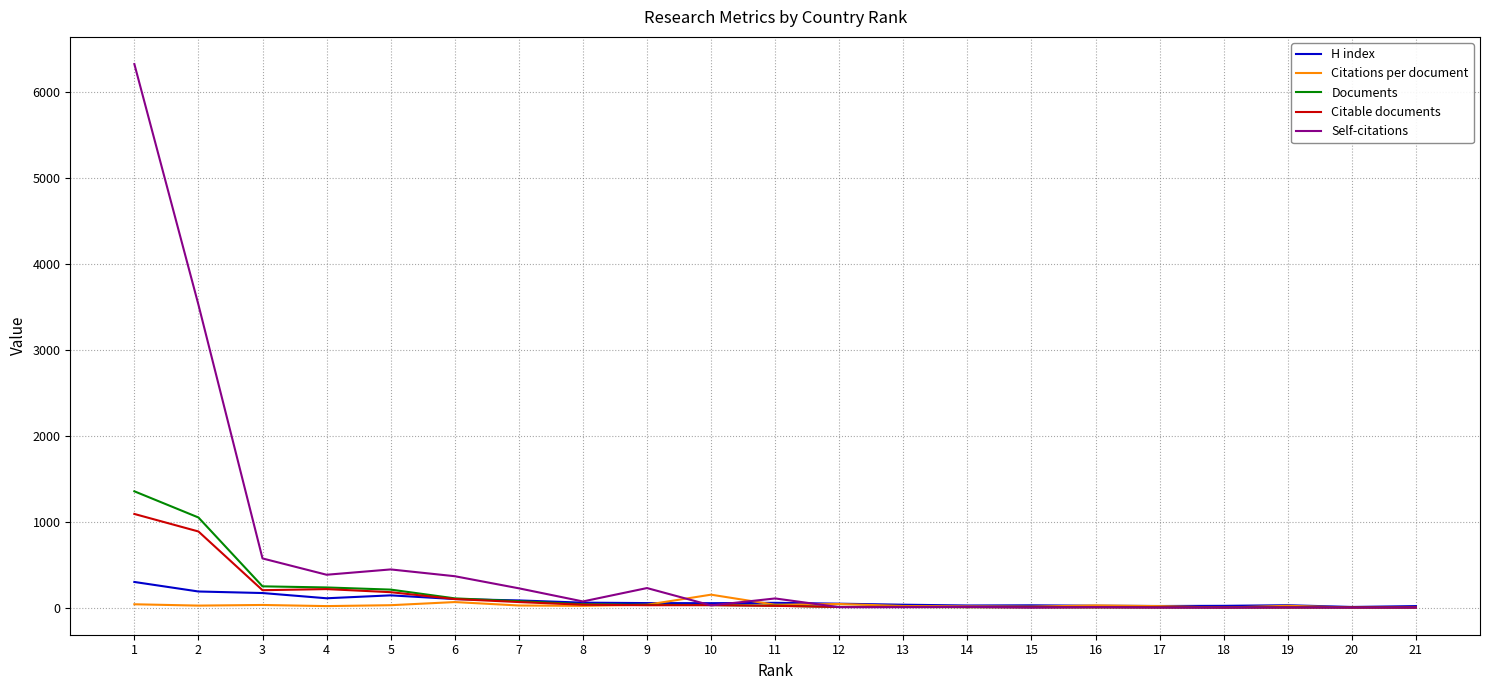

Does the chart have visible grid lines?

Yes